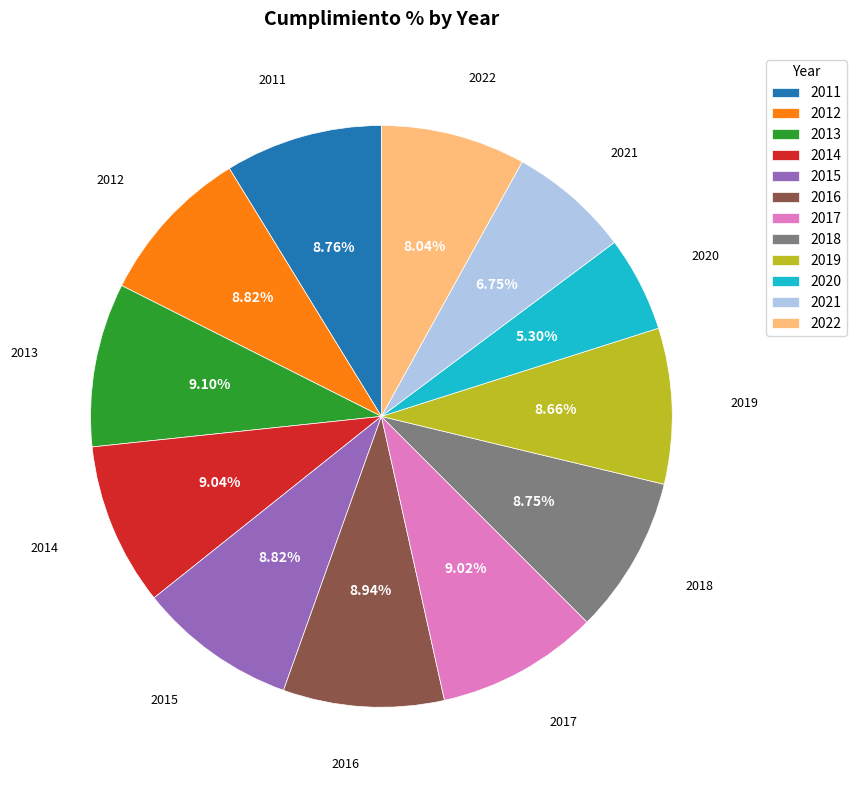

Is there any slice that represents more than half of the pie?

No